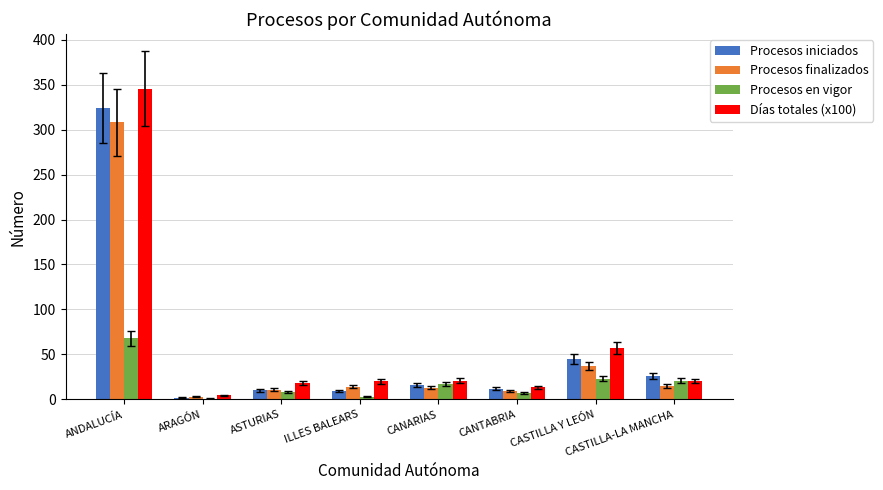

Does the chart contain stacked bars?

No